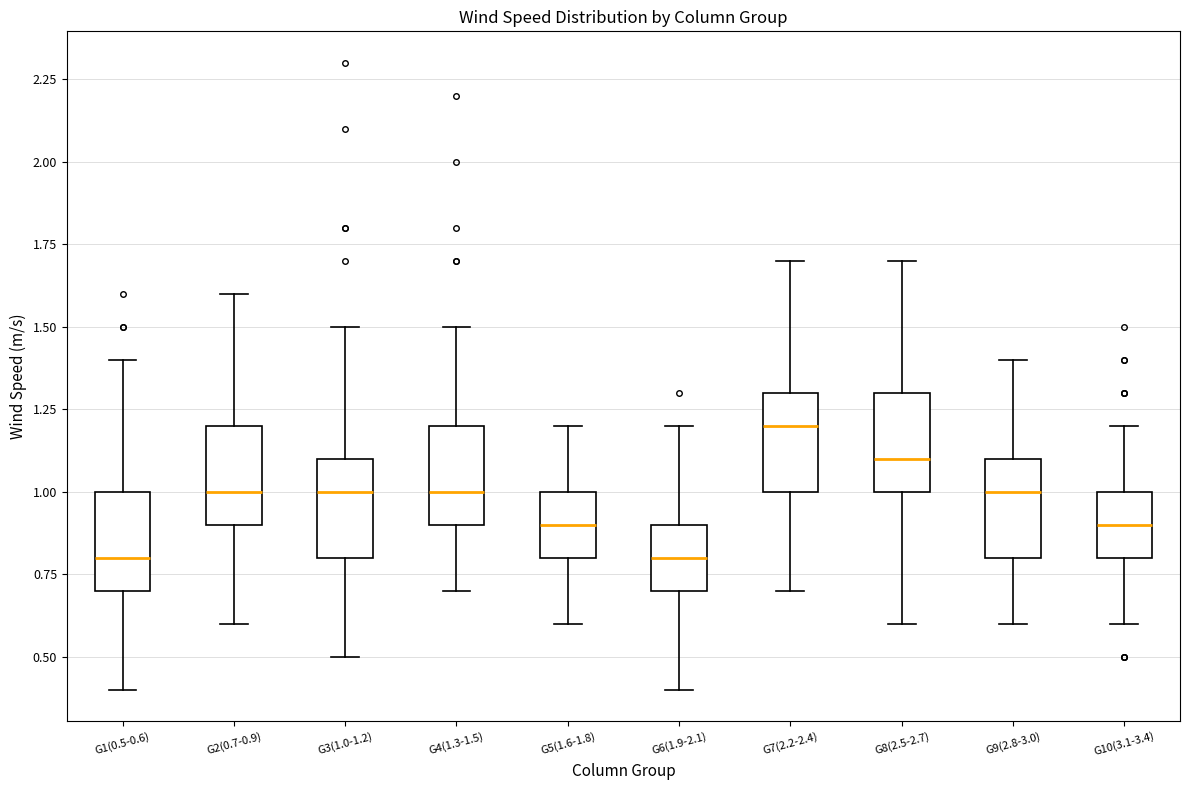

Which box's median line is the highest?

G7(2.2-2.4)